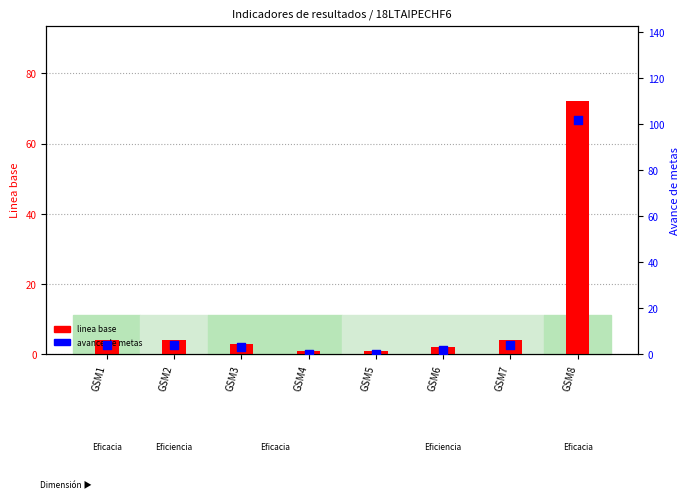

At how many categories does at least one series exceed 18?

1